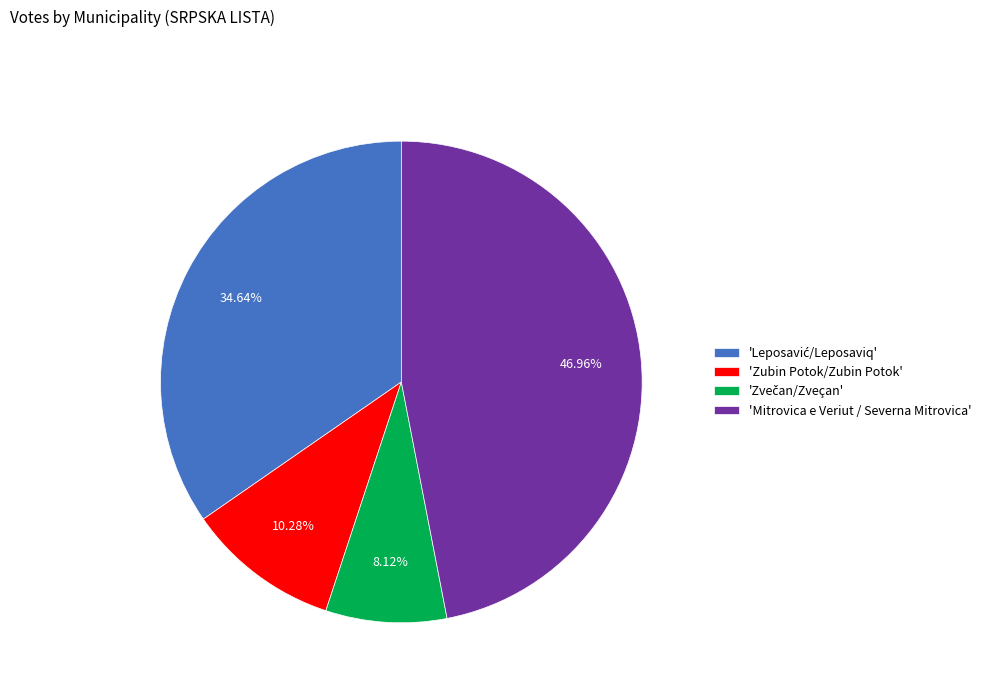

Between 'Mitrovica e Veriut / Severna Mitrovica' and 'Zubin Potok/Zubin Potok', which is larger?

'Mitrovica e Veriut / Severna Mitrovica'